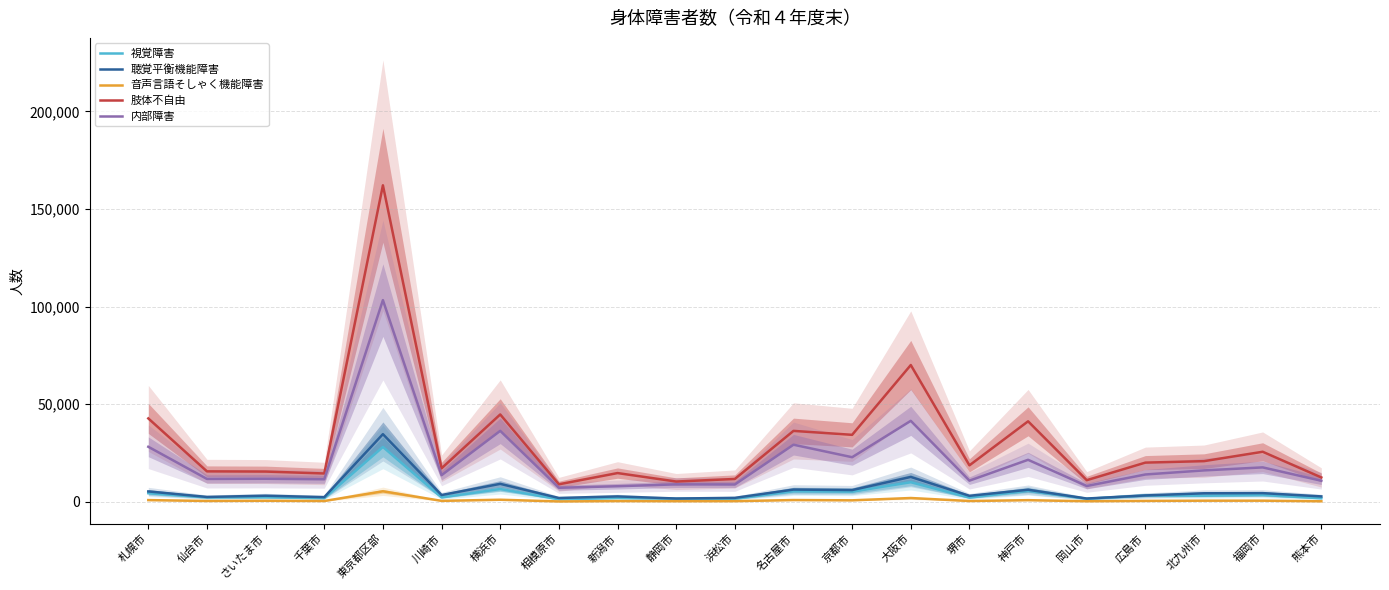

How many lines are shown in the chart?

5